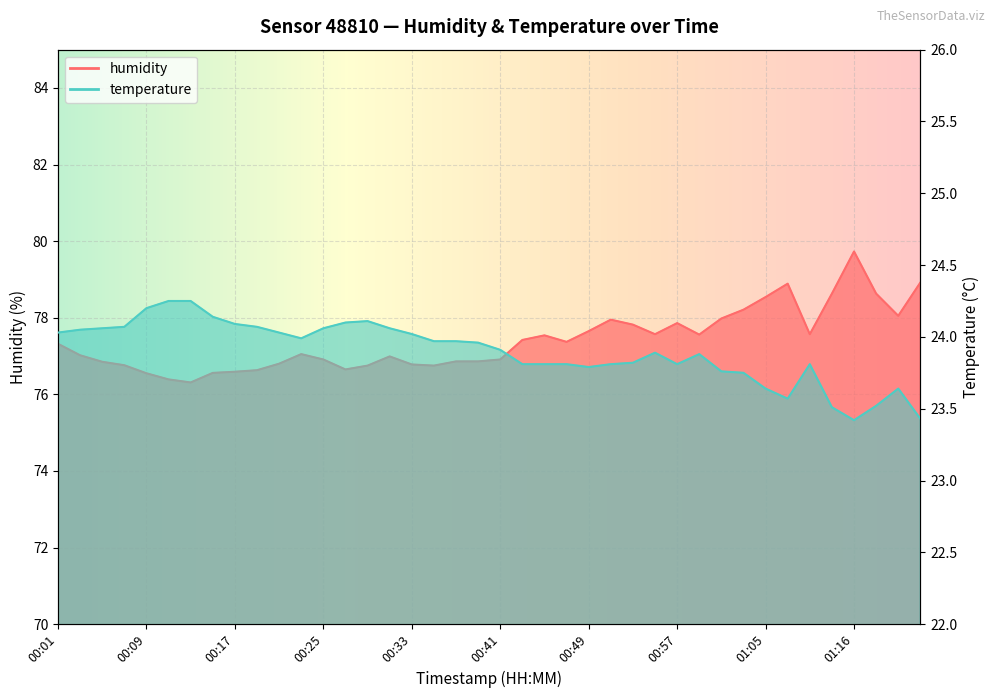

What is the average value of the temperature series?

23.9